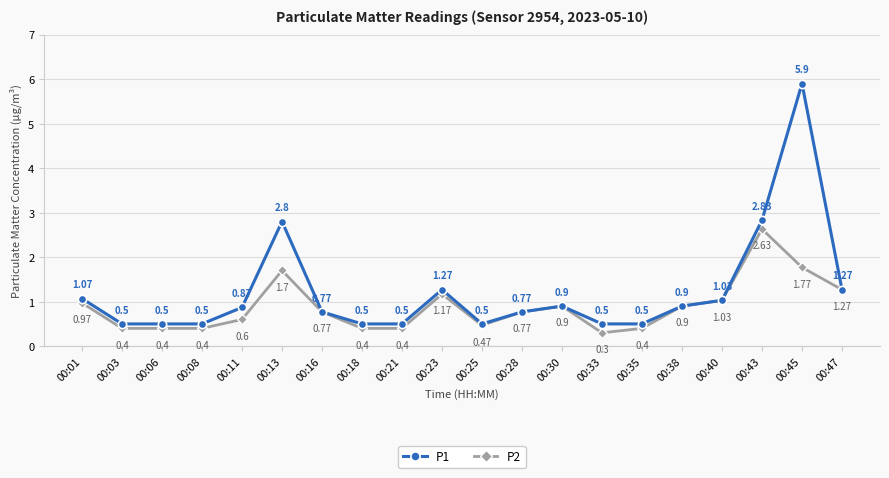

Which series changed the most between 00:23 and 00:25?

P1